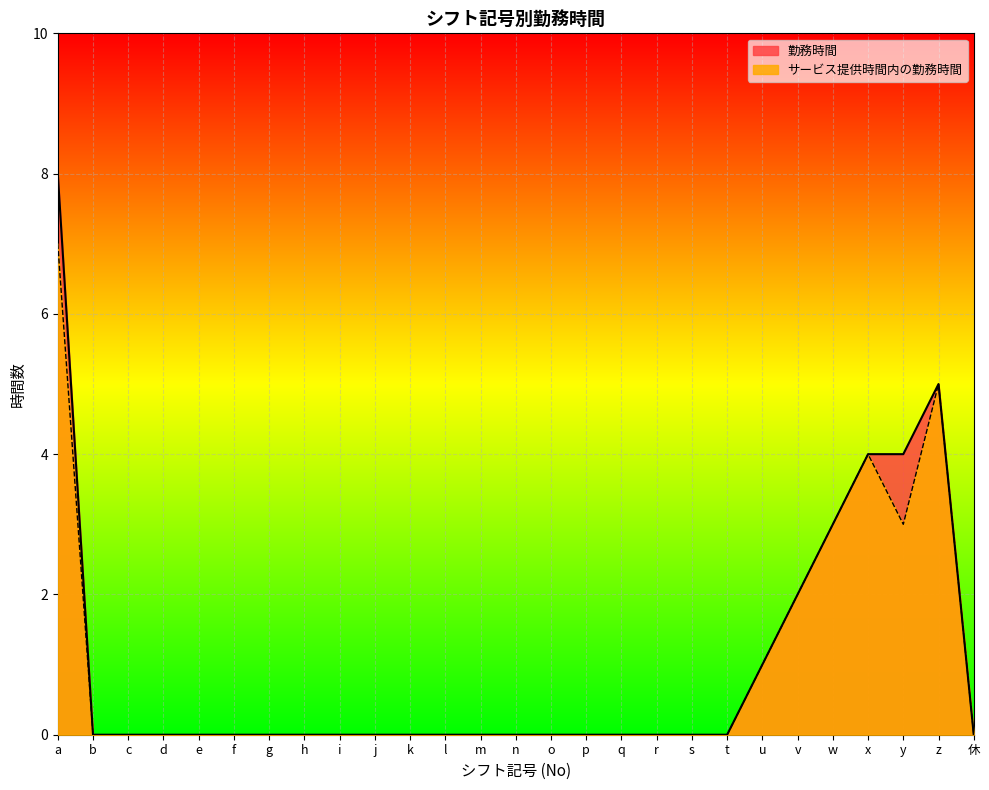

True or false: サービス提供時間内の勤務時間 and 勤務時間 intersect in this chart.

False